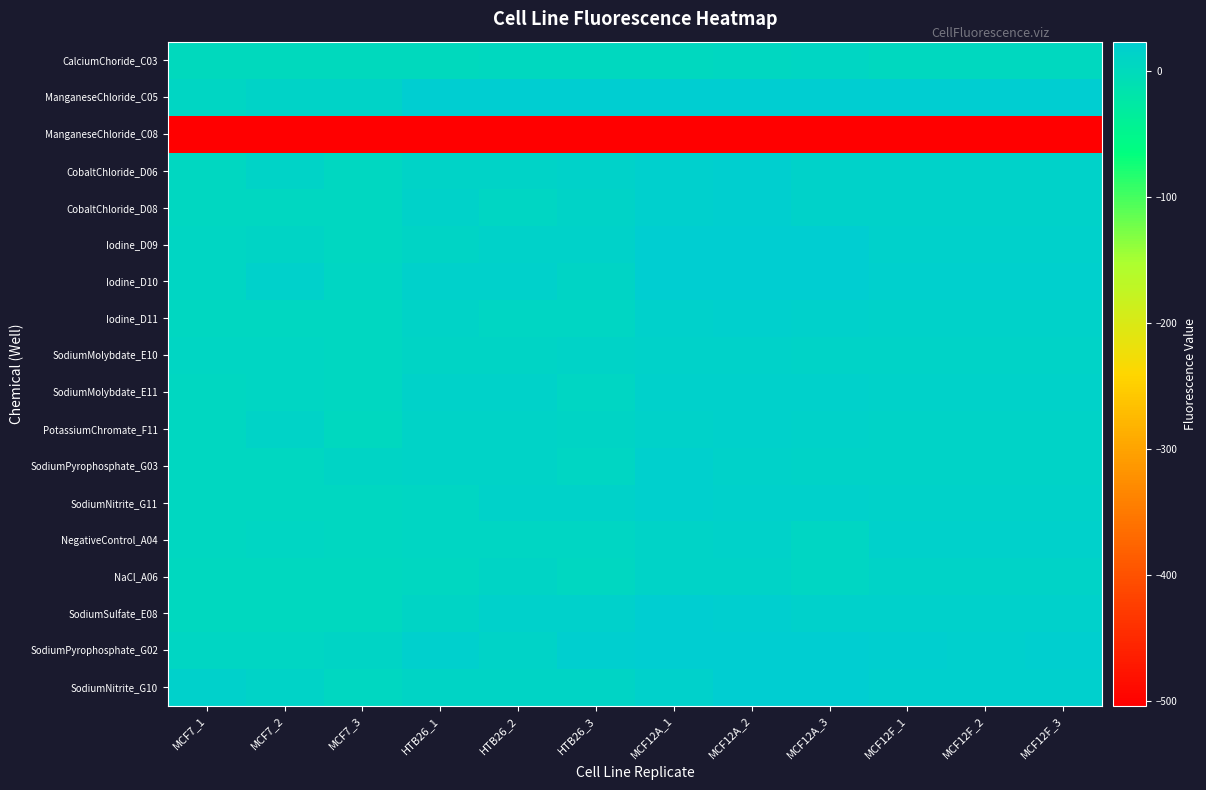

Which series has the widest spread of values?

ManganeseChloride_C08